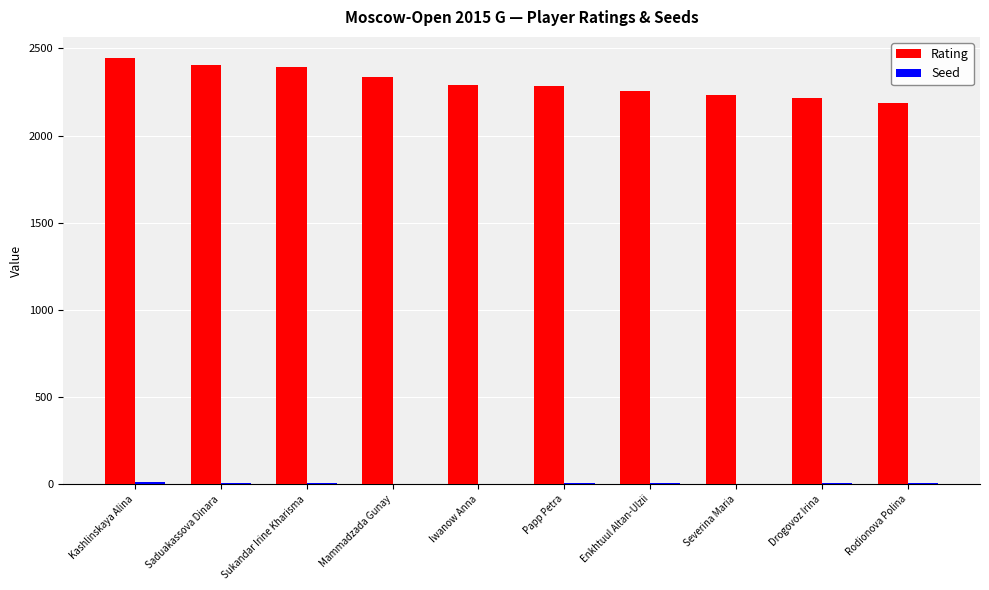

What is the greatest value displayed?

2444